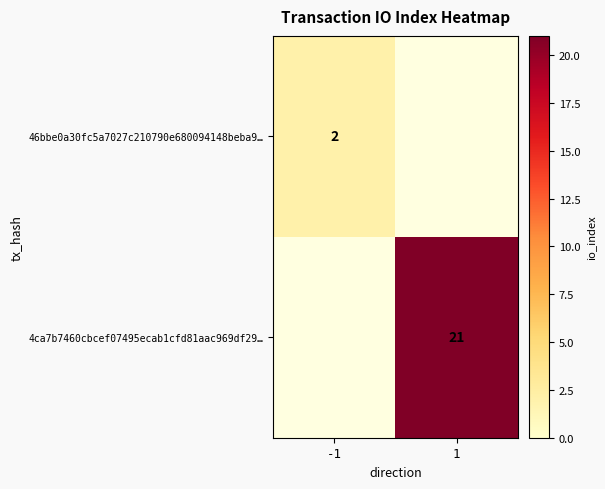

Which category has the lowest value across all series?

-1